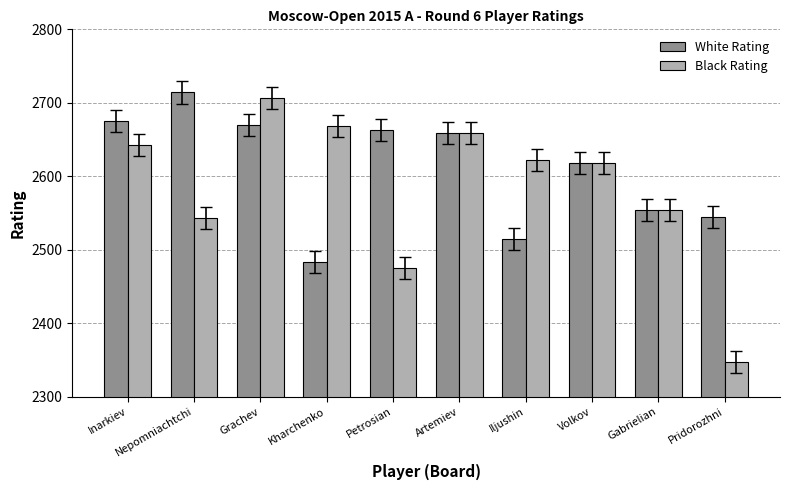

Reading left to right, transcribe all the data shown in this chart.

White Rating: Inarkiev=2675	Nepomniachtchi=2714	Grachev=2670	Kharchenko=2483	Petrosian=2663	Artemiev=2659	Iljushin=2515	Volkov=2618	Gabrielian=2554	Pridorozhni=2545
Black Rating: Inarkiev=2642	Nepomniachtchi=2543	Grachev=2706	Kharchenko=2668	Petrosian=2475	Artemiev=2659	Iljushin=2622	Volkov=2618	Gabrielian=2554	Pridorozhni=2347